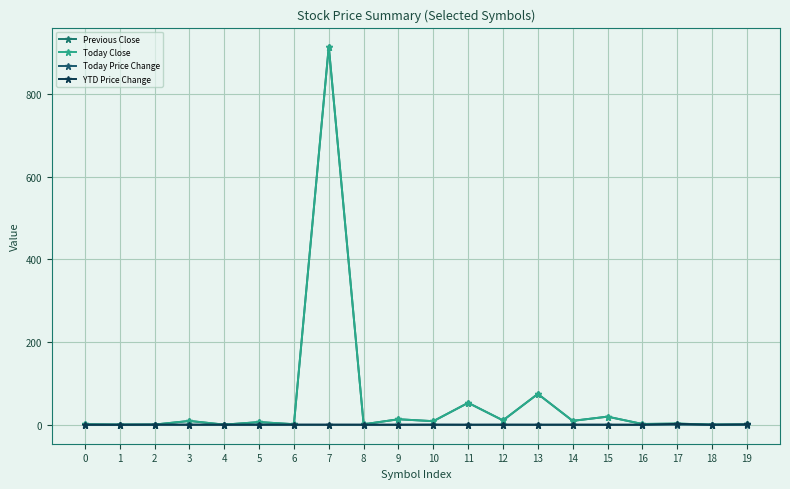

True or false: Previous Close and YTD Price Change cross at least once.

True